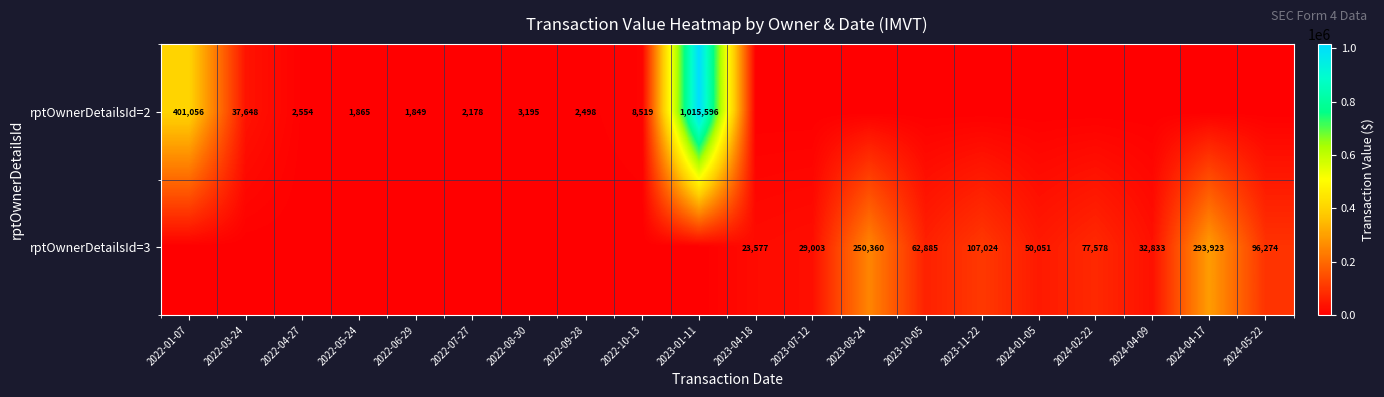

The rptOwnerDetailsId=3 series shows 50051 at 2024-01-05. True or false?

True